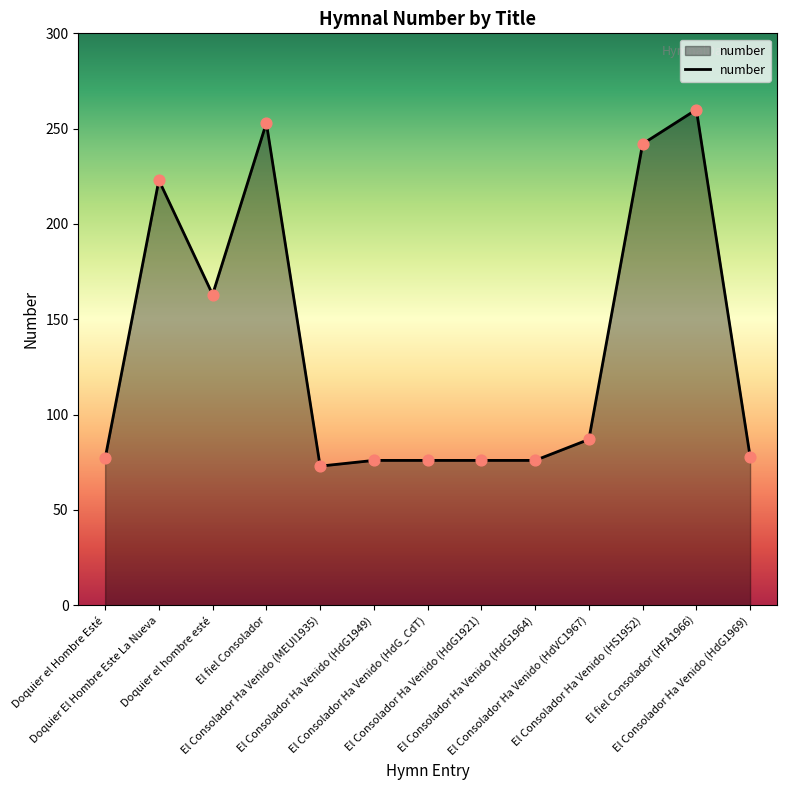

What is the change in value from Doquier el Hombre Esté to El Consolador Ha Venido (HdG1921)?

-1